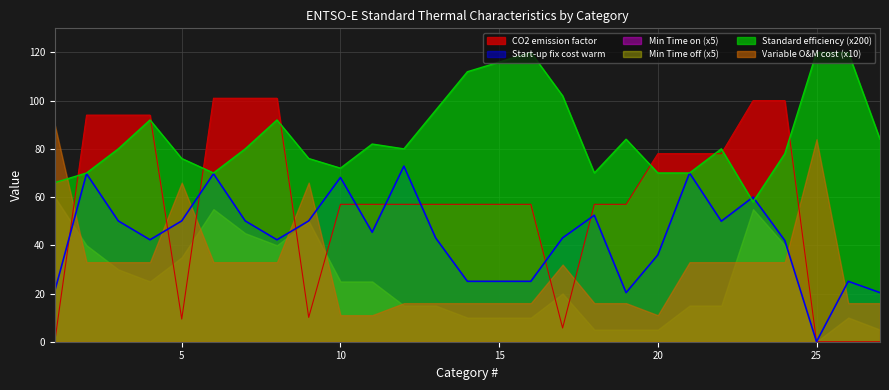

Which has a higher value, 13 or 2?

13